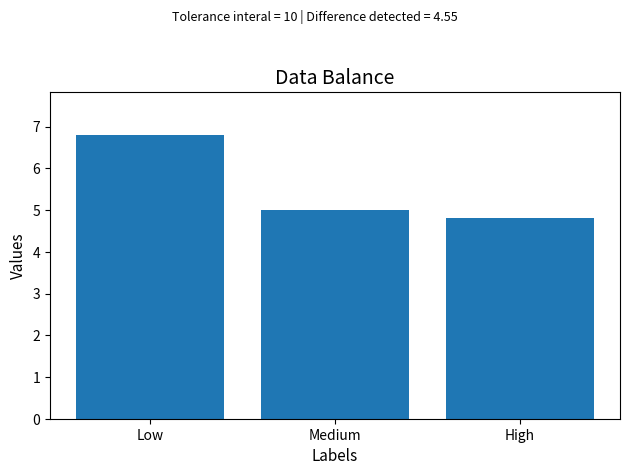

What is the ratio of the value at Low to the value at Medium?

1.4